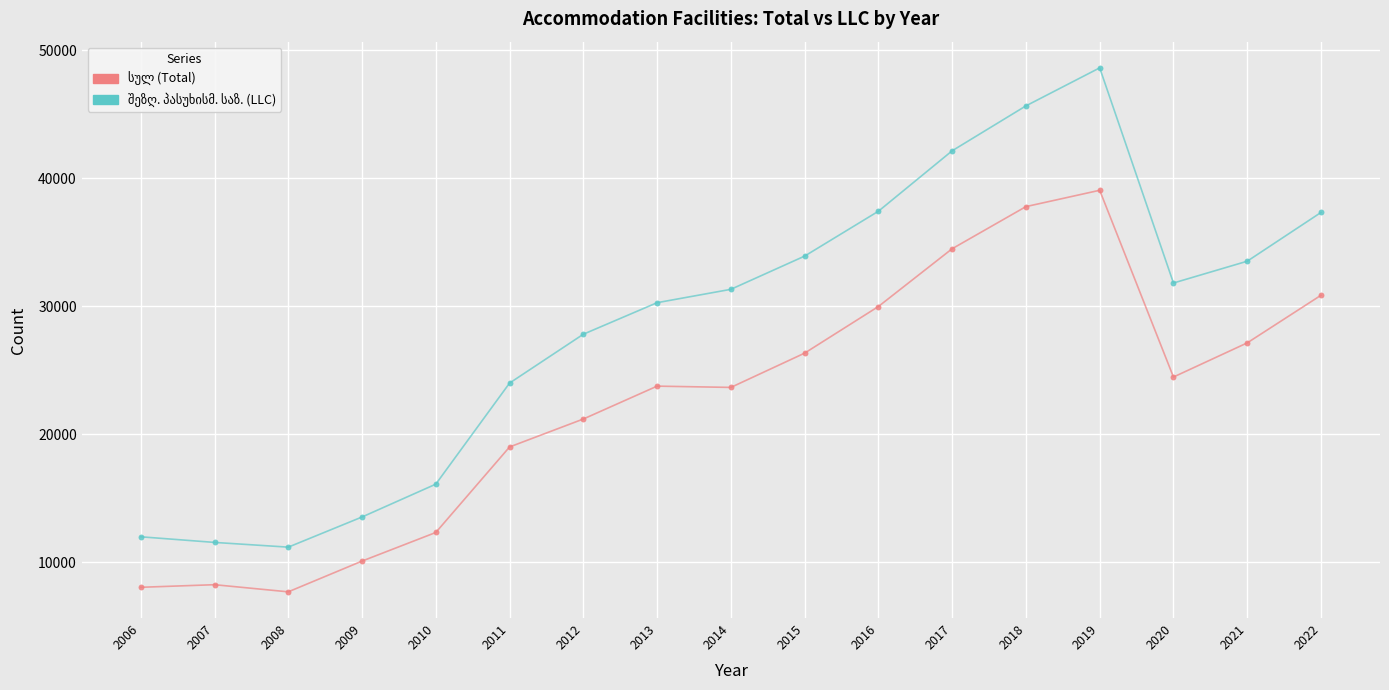

Across all data points, what is the range of X values (max minus min)?

16.0